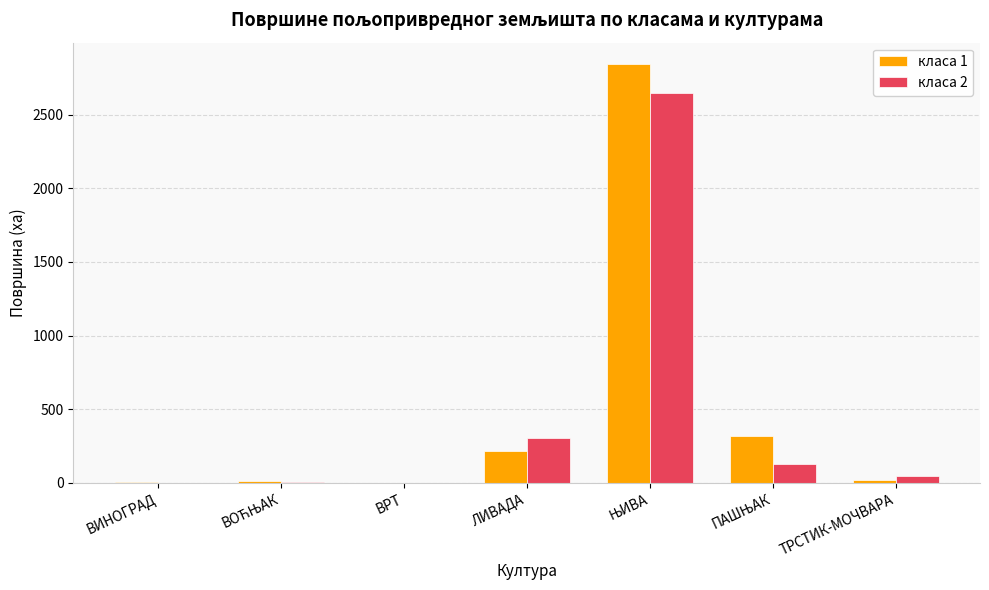

The value of класа 2 at ВРТ is 0.0. True or false?

True